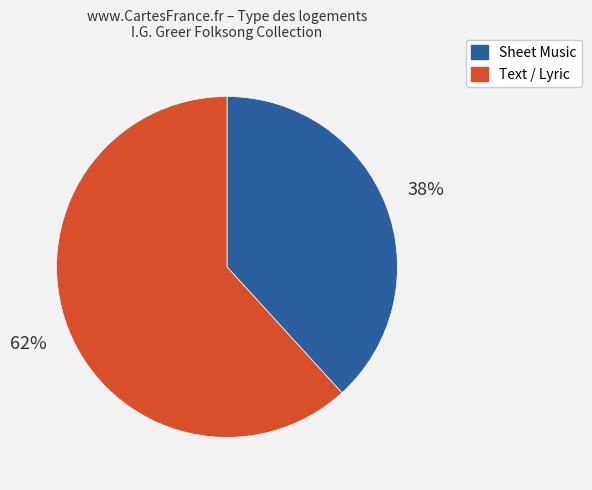

To the nearest percent, what is the average slice percentage?

50%